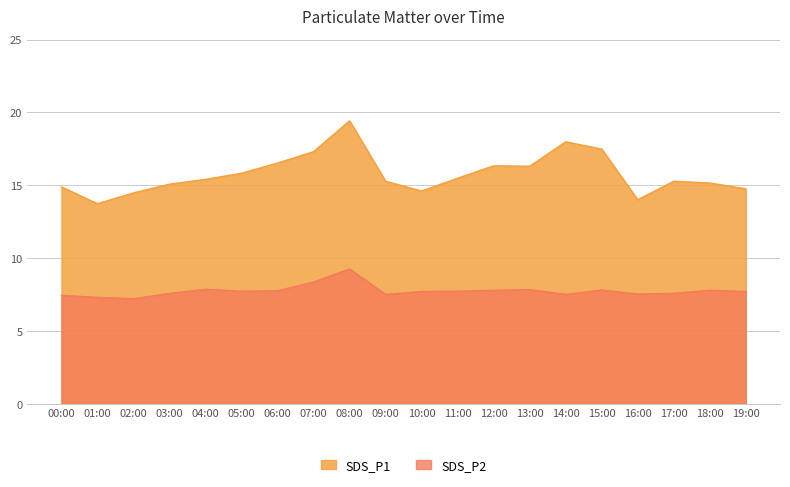

Where is the first local maximum for SDS_P2?

04:00